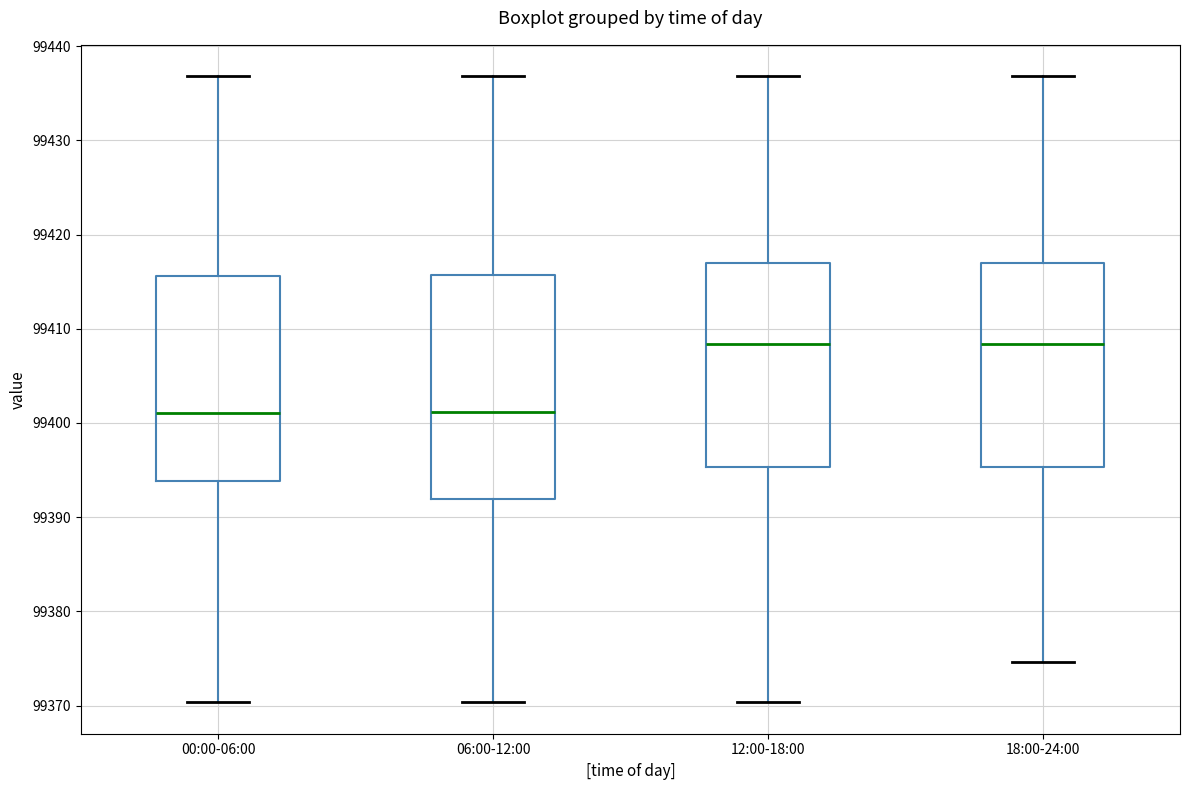

Which box is the tallest, from its lower edge to its upper edge?

06:00-12:00